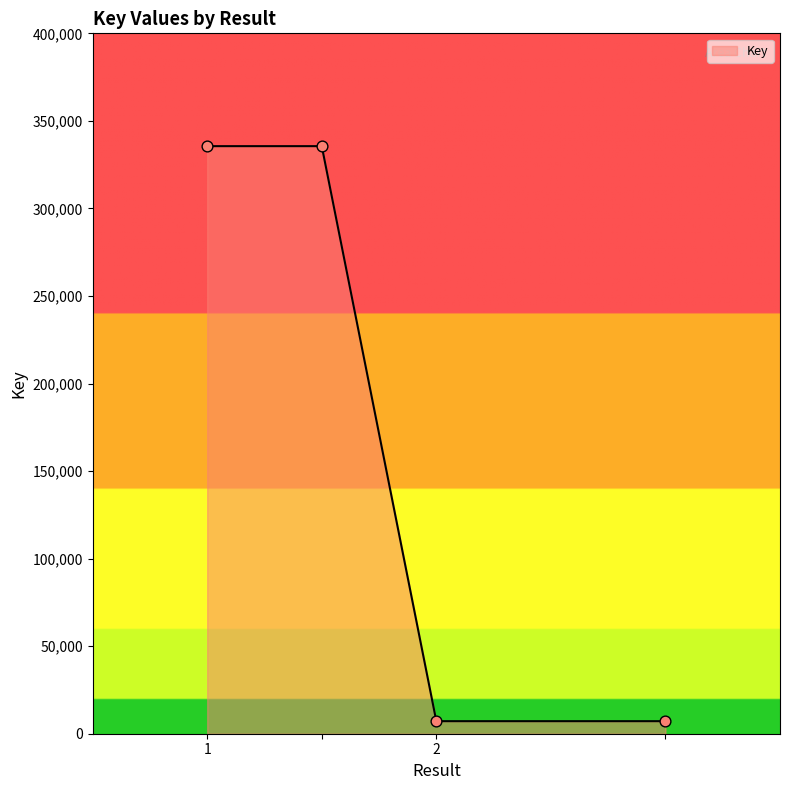

True or false: the data has more than 1 interior local peaks.

False